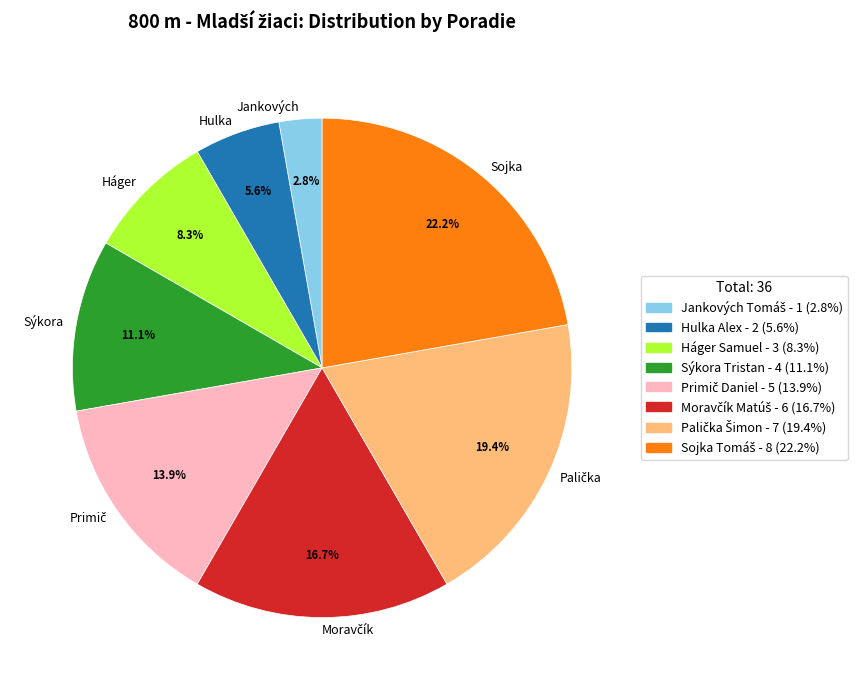

How many slices are in this pie chart?

8